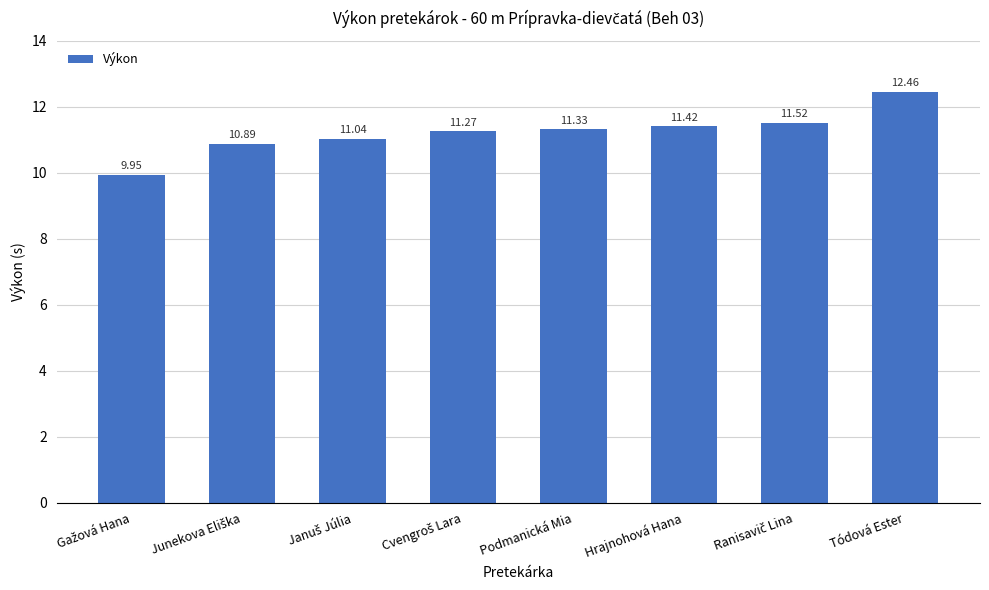

What is the ratio of the value at Hrajnohová Hana to the value at Tódová Ester?

0.9